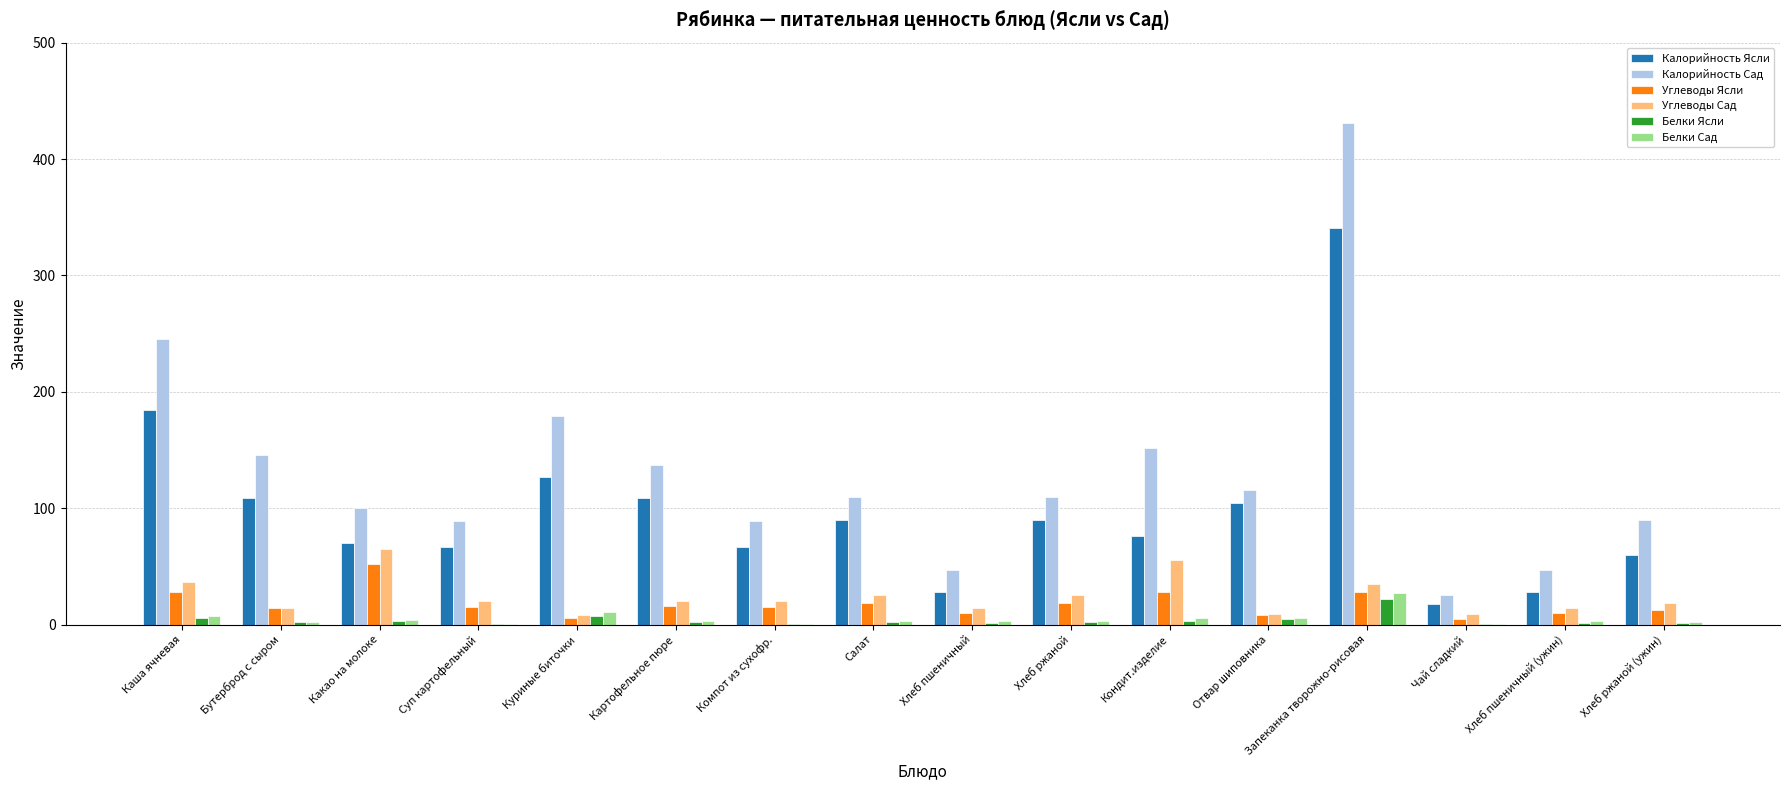

Are the bars horizontal?

No